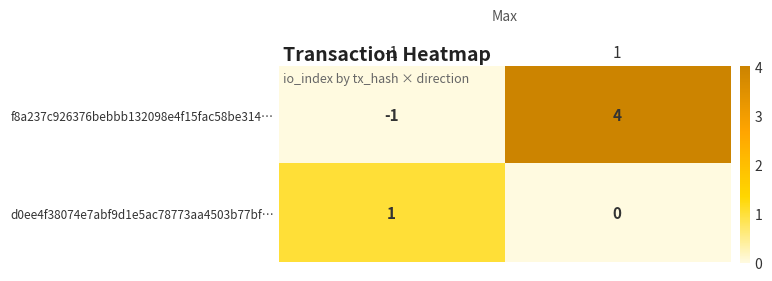

Reading left to right, list all the values displayed in this chart.

f8a237c926376bebbb132098e4f15fac58be314…: -1=-1	1=4
d0ee4f38074e7abf9d1e5ac78773aa4503b77bf…: -1=1	1=0